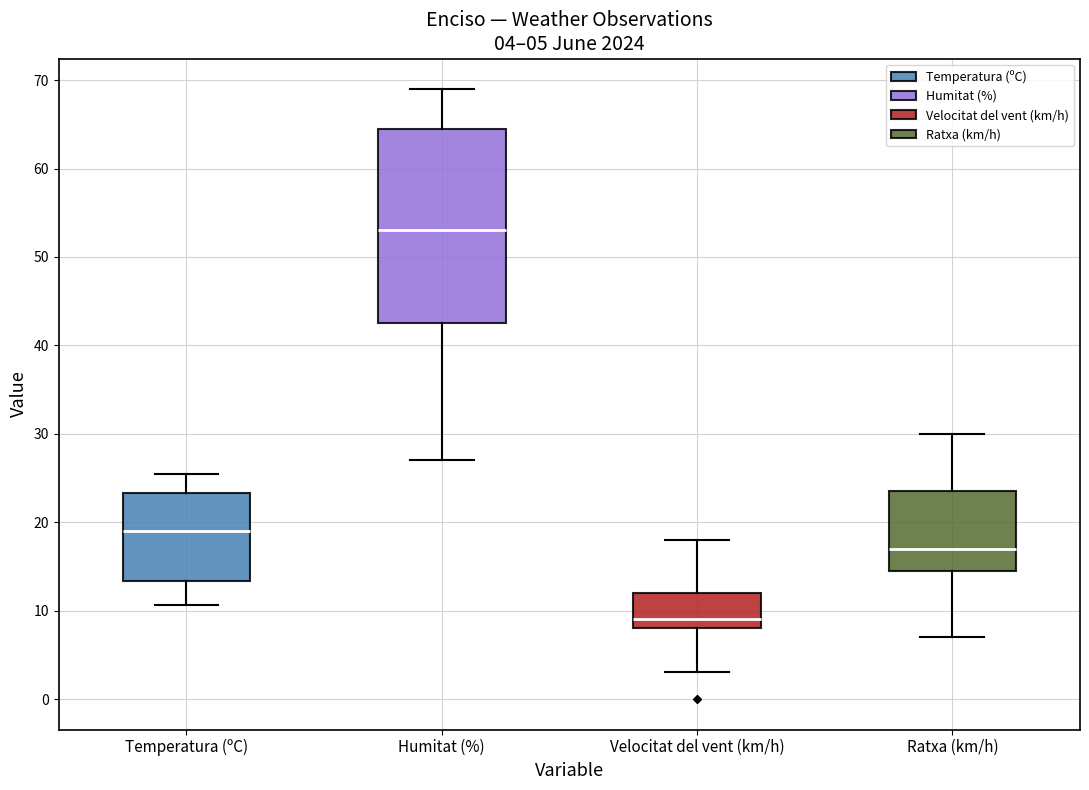

Which box's median line is the highest?

Humitat (%)